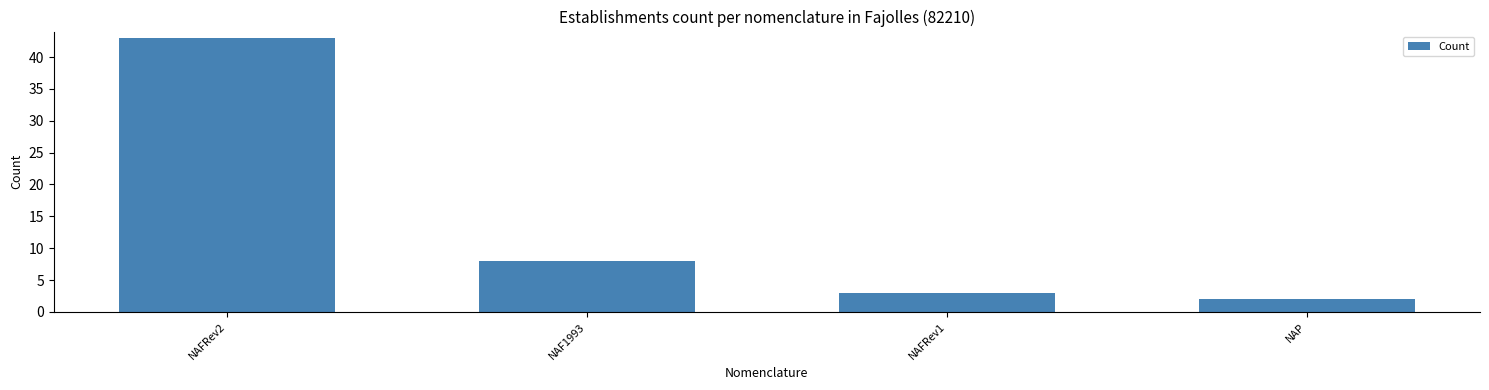

Between NAP and NAFRev2, which is larger?

NAFRev2